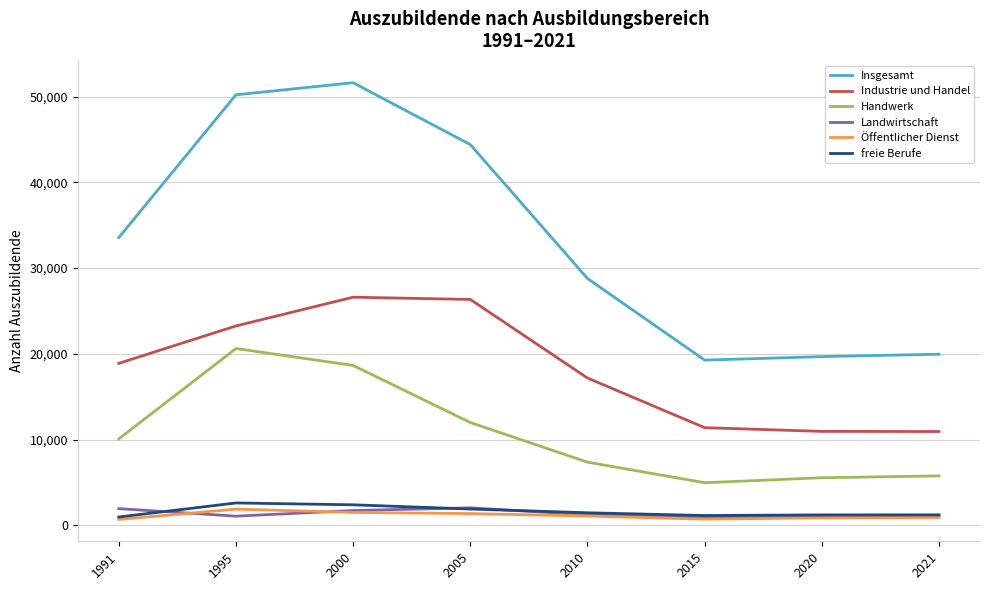

Is it true that Industrie und Handel equals 18887 at 1991?

True